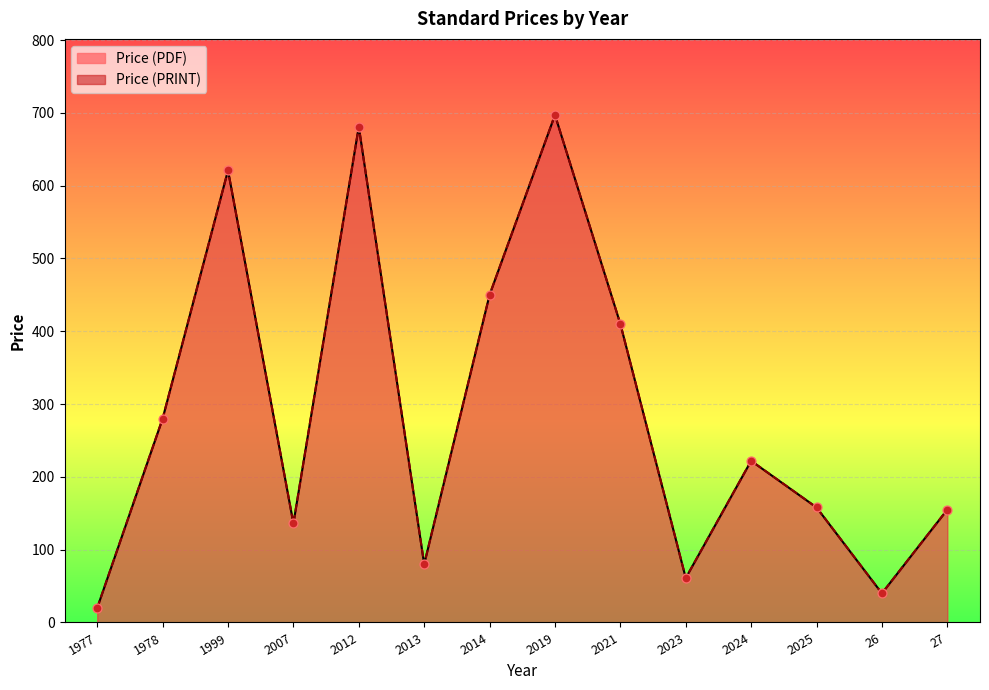

Which series has the largest total across all categories?

Price (PDF)